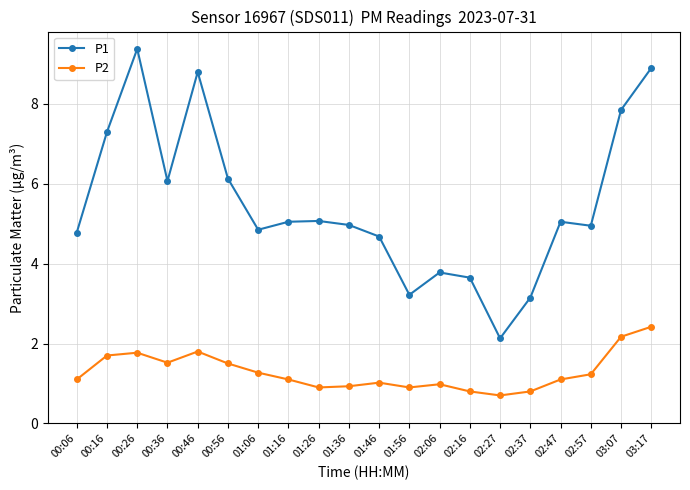

List the series in order of their peak value, lowest first.

P2, P1